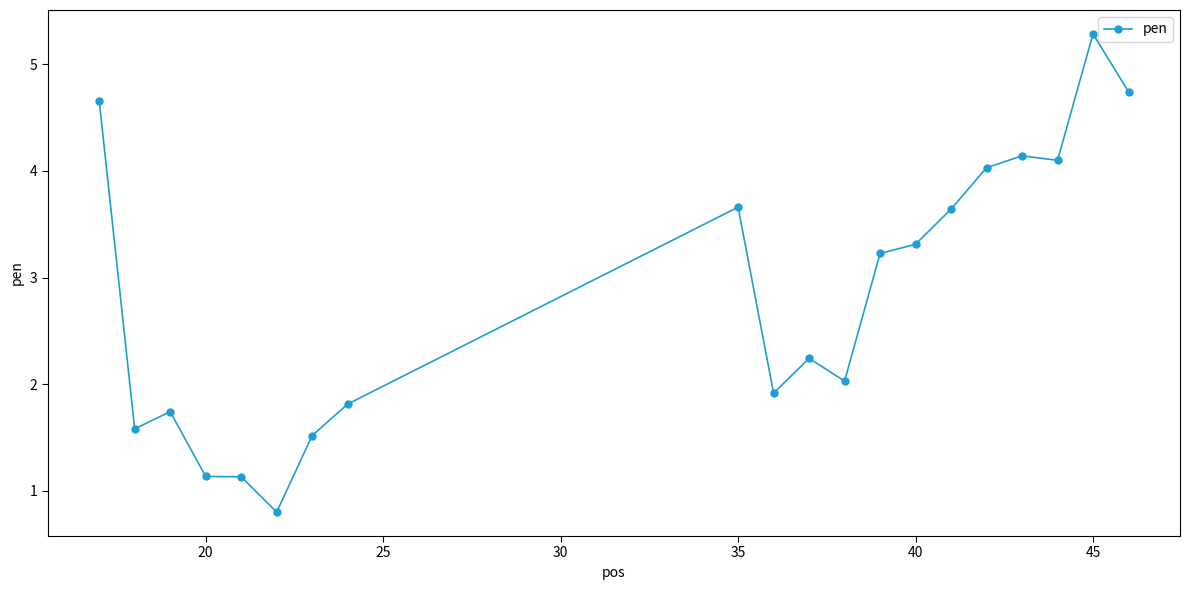

What is the difference between the maximum and second lowest values?

4.2